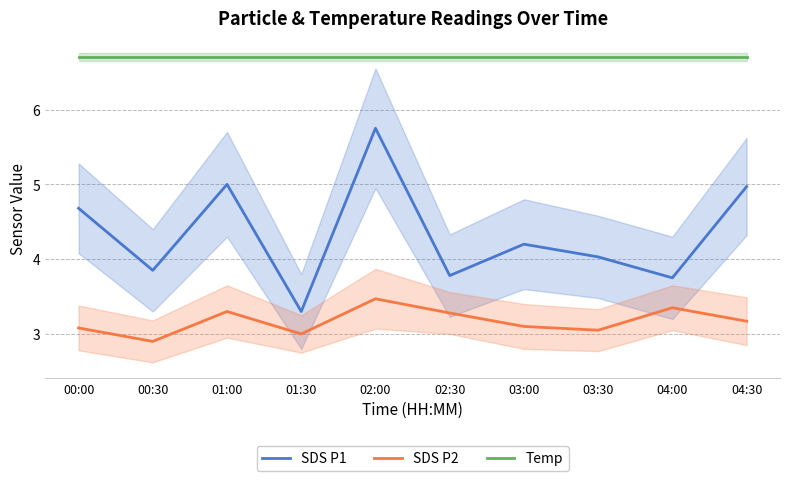

Rank the series by their average value, from highest to lowest.

Temp, SDS P1, SDS P2